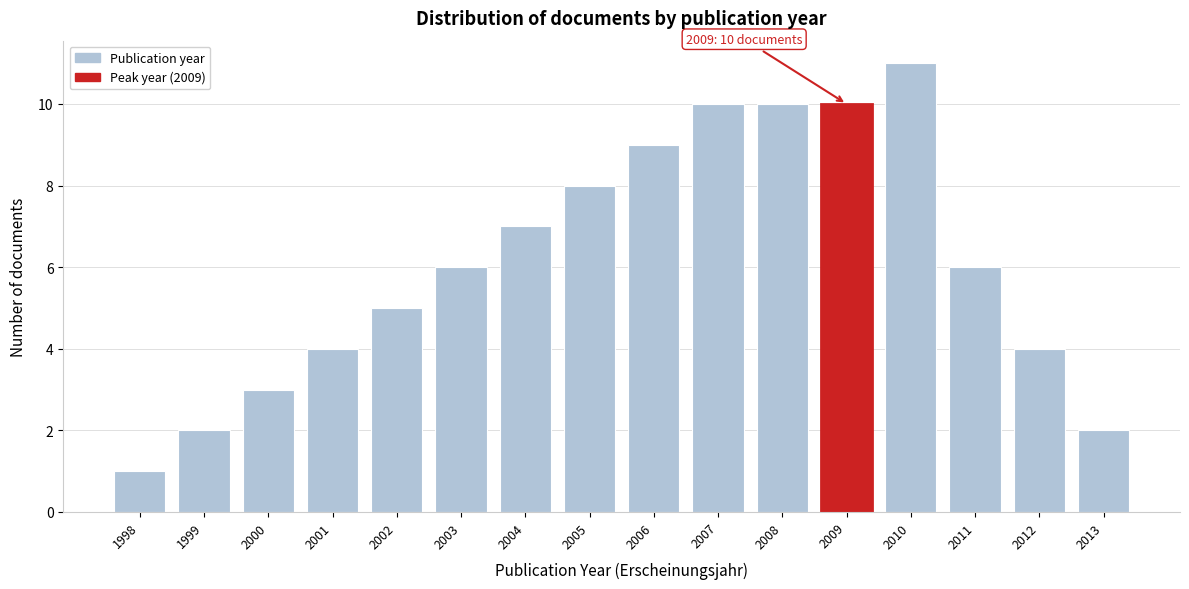

Reading left to right, what are all the values shown in this chart?

1	2	3	4	5	6	7	8	9	10	10	10	11	6	4	2